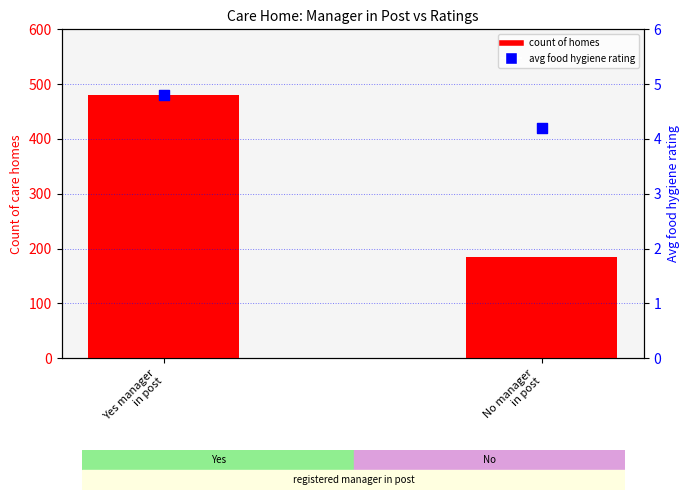

What are all the series names shown in the legend?

Count of homes, Avg food hygiene rating